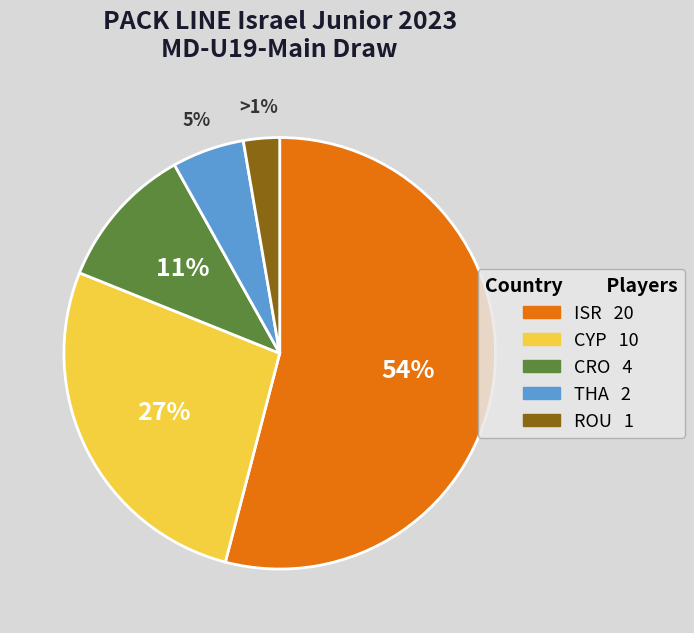

True or false: THA accounts for 5% of the total.

True